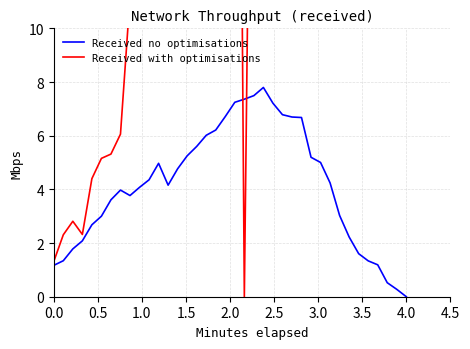

How many values in the Received with optimisations series are below 22?

19